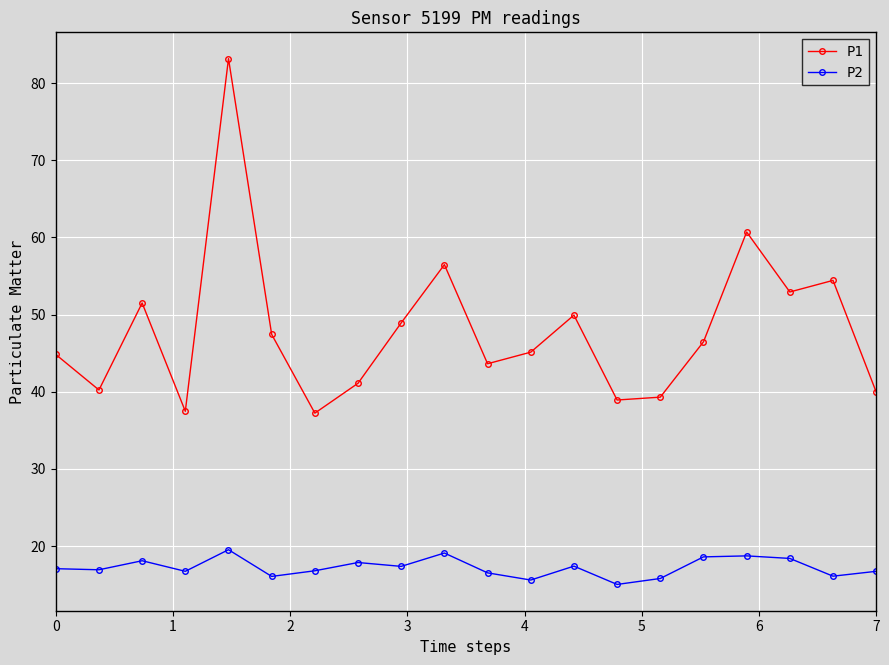

In P1, how many points are lower than both neighbors (excluding endpoints)?

6